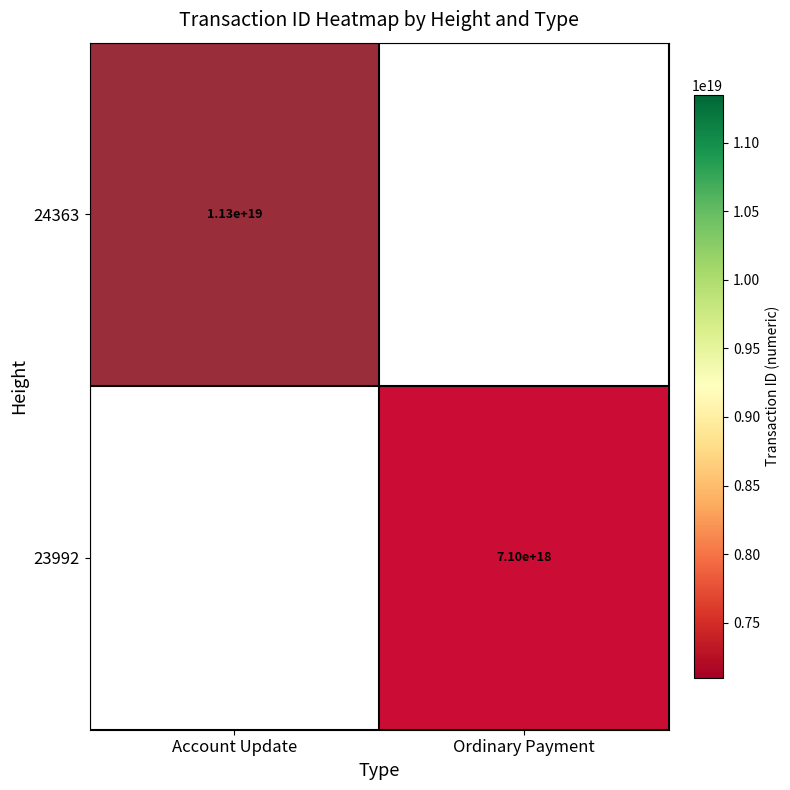

Which label corresponds to the smallest value in the chart?

Account Update